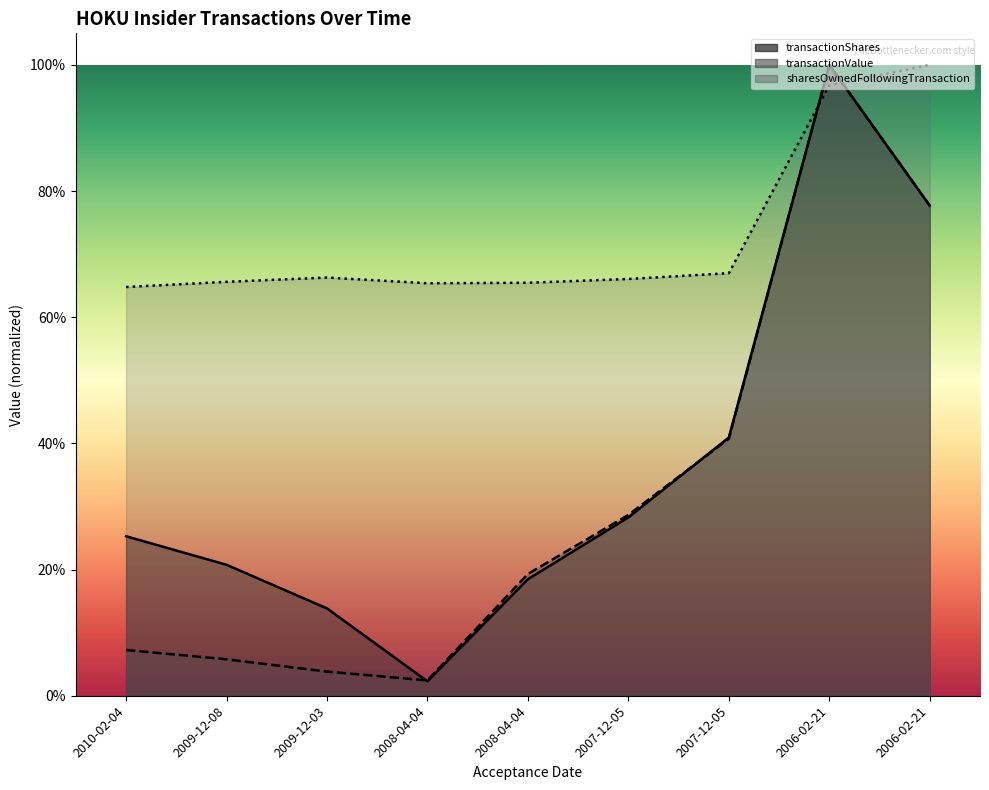

List the series in order of their peak value, lowest first.

transactionShares, transactionValue, sharesOwnedFollowingTransaction